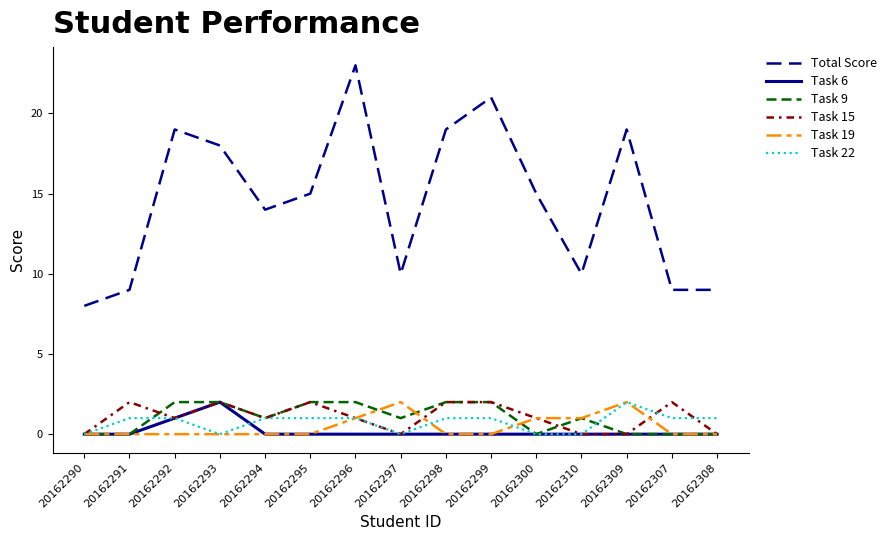

What is the maximum value shown in the chart?

23